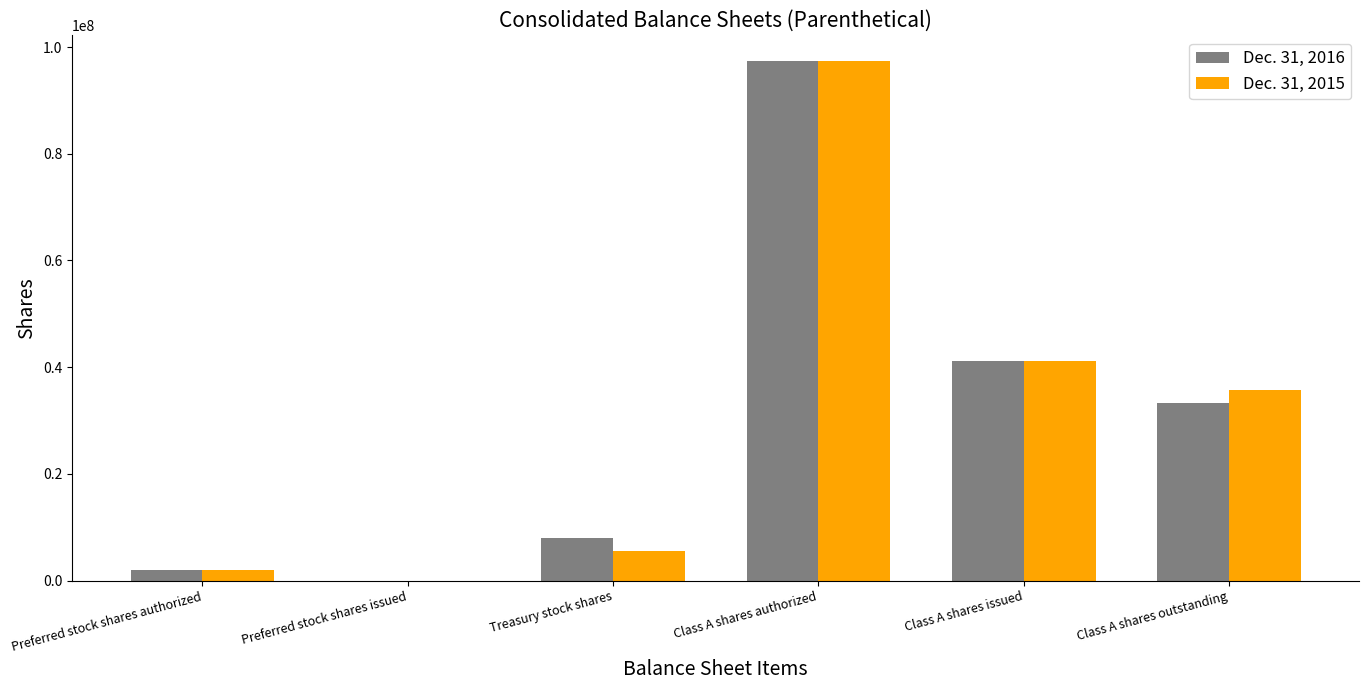

At which category is the sum across all series the highest?

Class A shares authorized